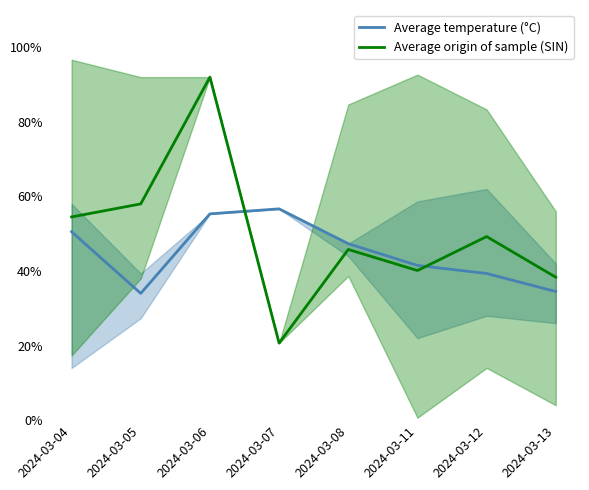

In Average temperature (°C), how many points are lower than both neighbors (excluding endpoints)?

1